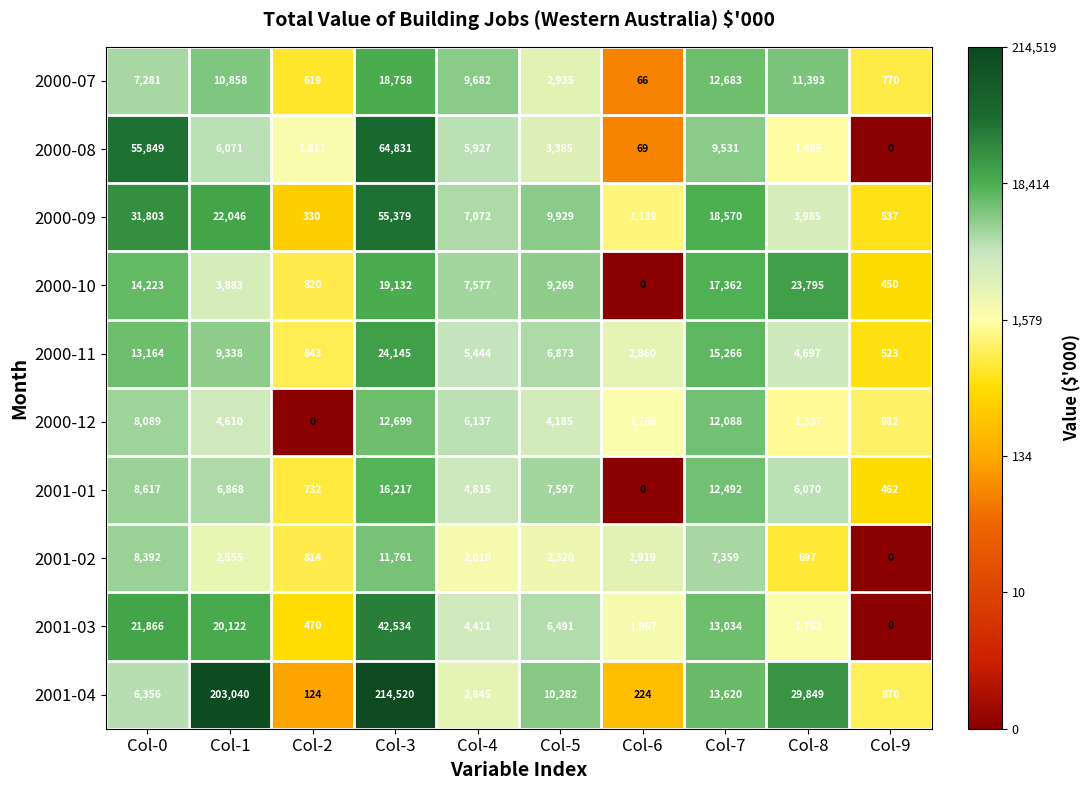

At which label does 2000-09 reach its minimum?

Col-2